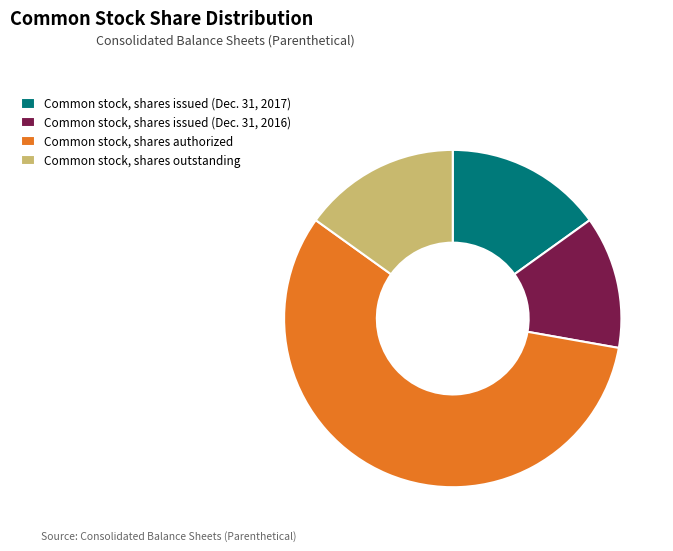

Which category has the smallest portion of the pie?

Common stock, shares issued (Dec. 31, 2016)